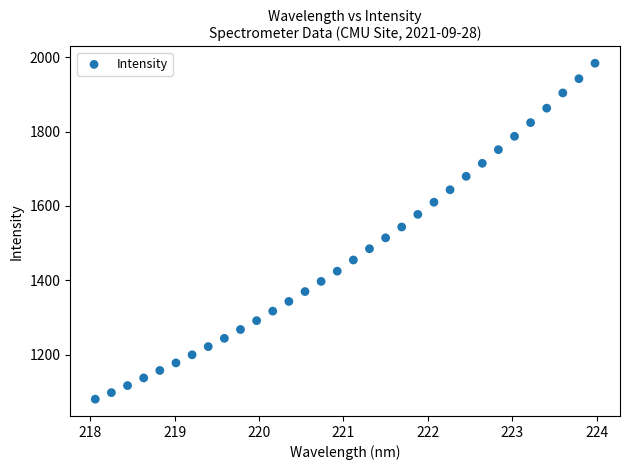

What is the range of X values (max minus min)?

5.9